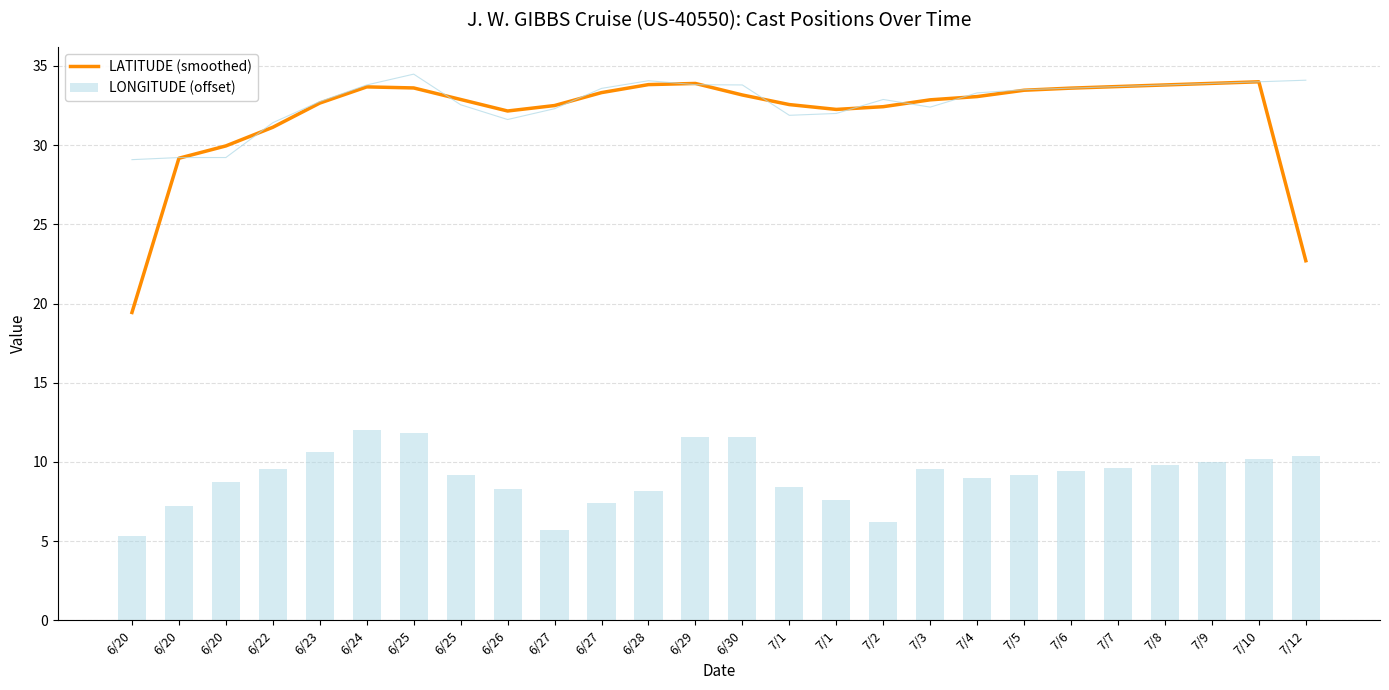

At which label is LATITUDE (smoothed) closest to 26?

6/20